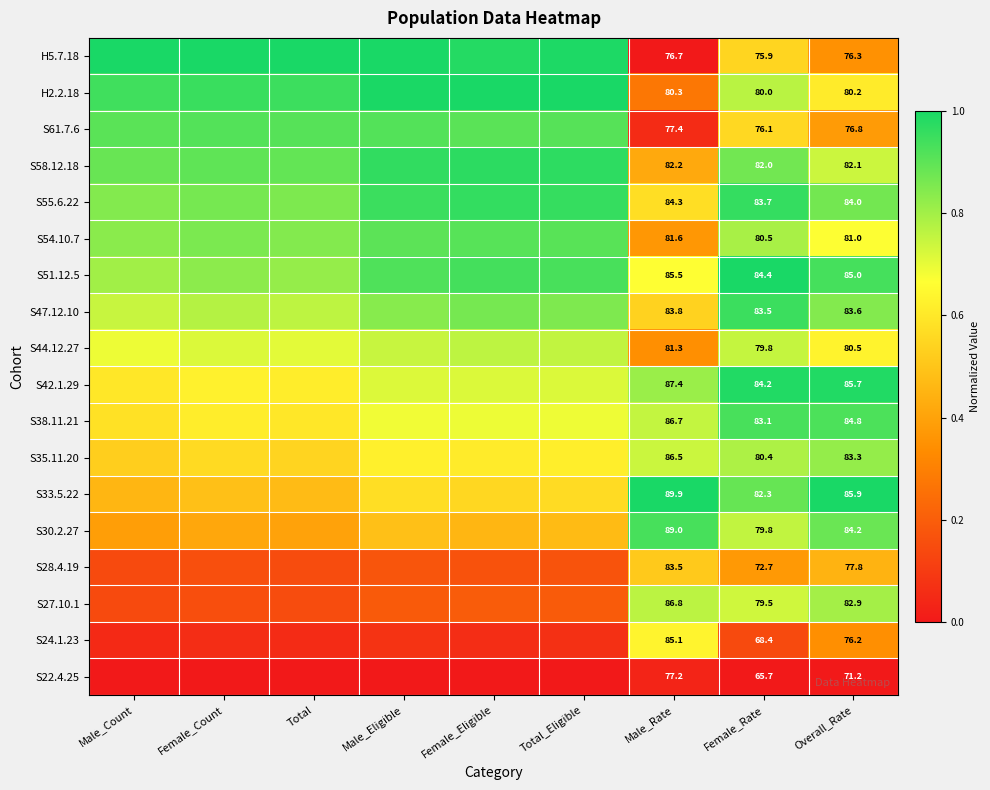

Rank the categories by H2.2.18 value from highest to lowest.

Female_Eligible, Total_Eligible, Male_Eligible, Female_Count, Total, Male_Count, Female_Rate, Overall_Rate, Male_Rate